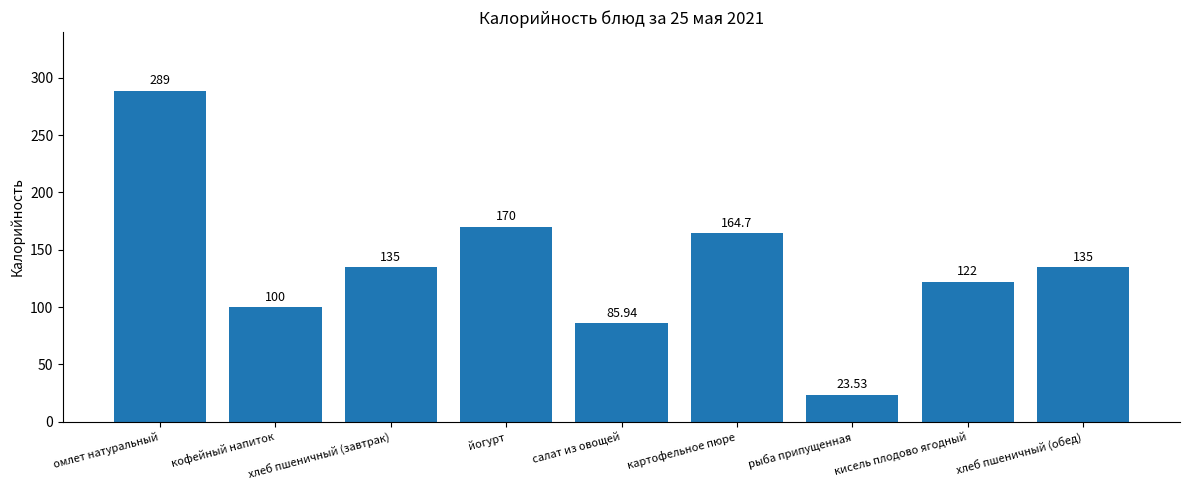

Between кофейный напиток and кисель плодово ягодный, which is larger?

кисель плодово ягодный